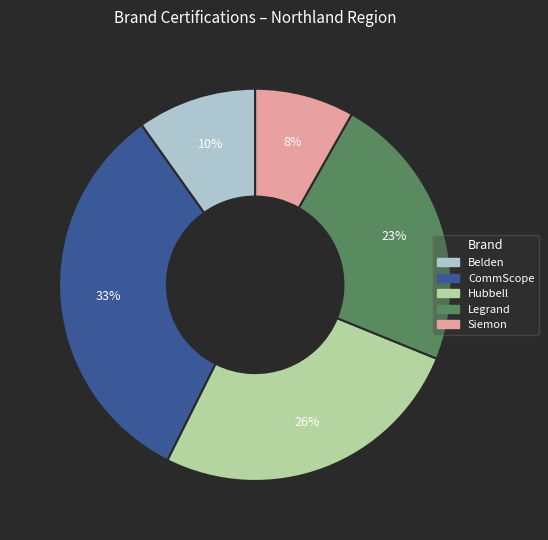

What is the smallest slice in the pie chart?

Siemon